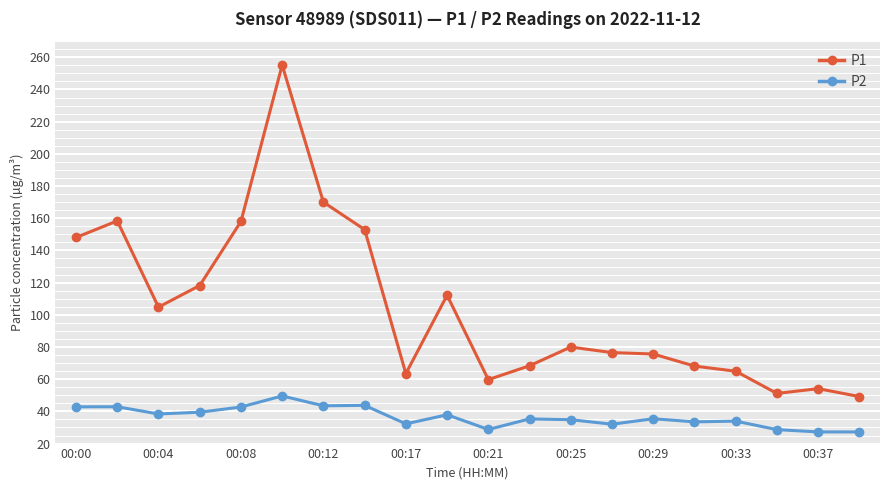

True or false: P1 has more than 0 points higher than both neighbors.

True